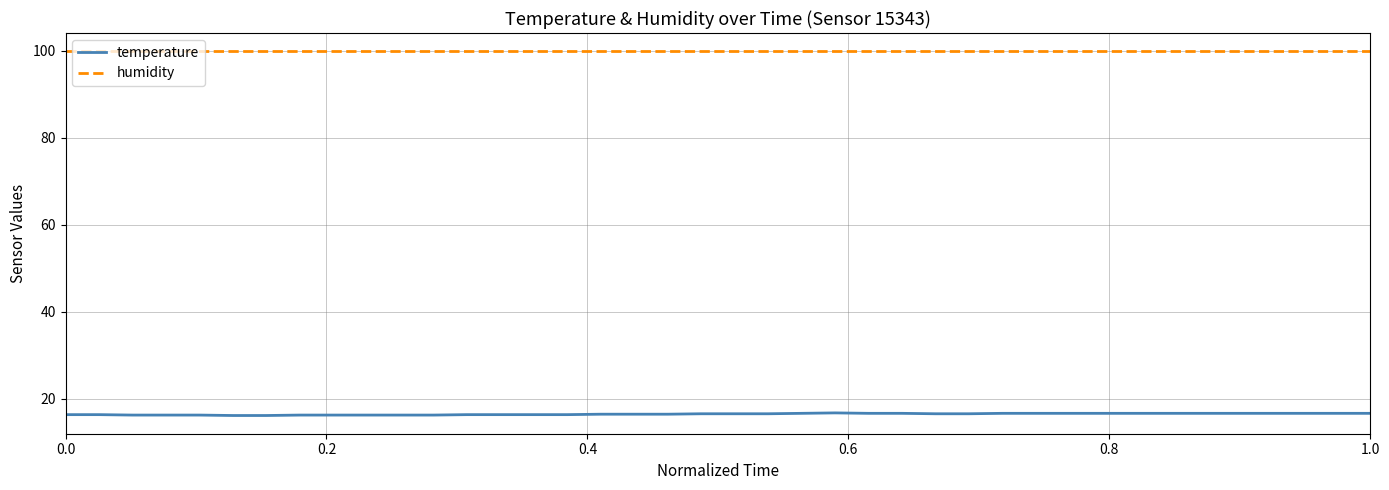

Which series has the widest spread of values?

temperature